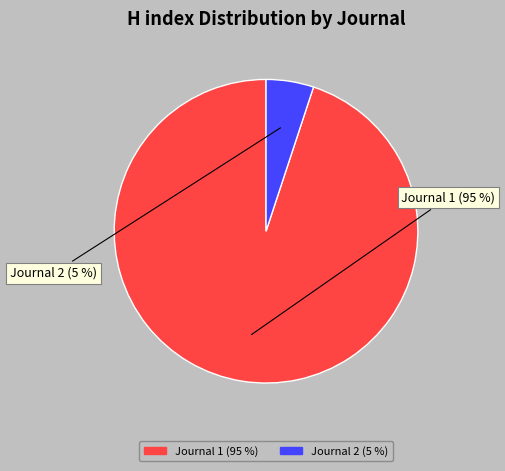

To the nearest percent, what percentage of the pie is Journal 1?

95%